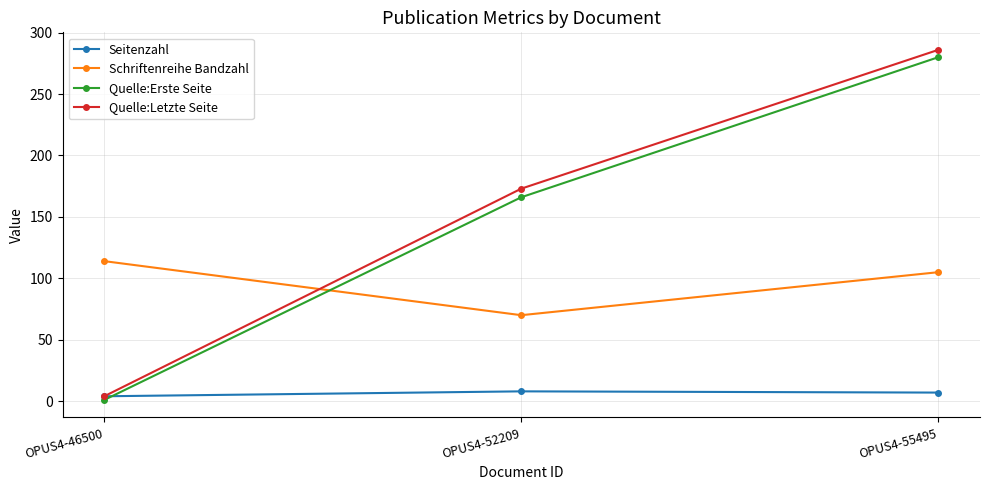

How many distinct data groups are displayed?

4